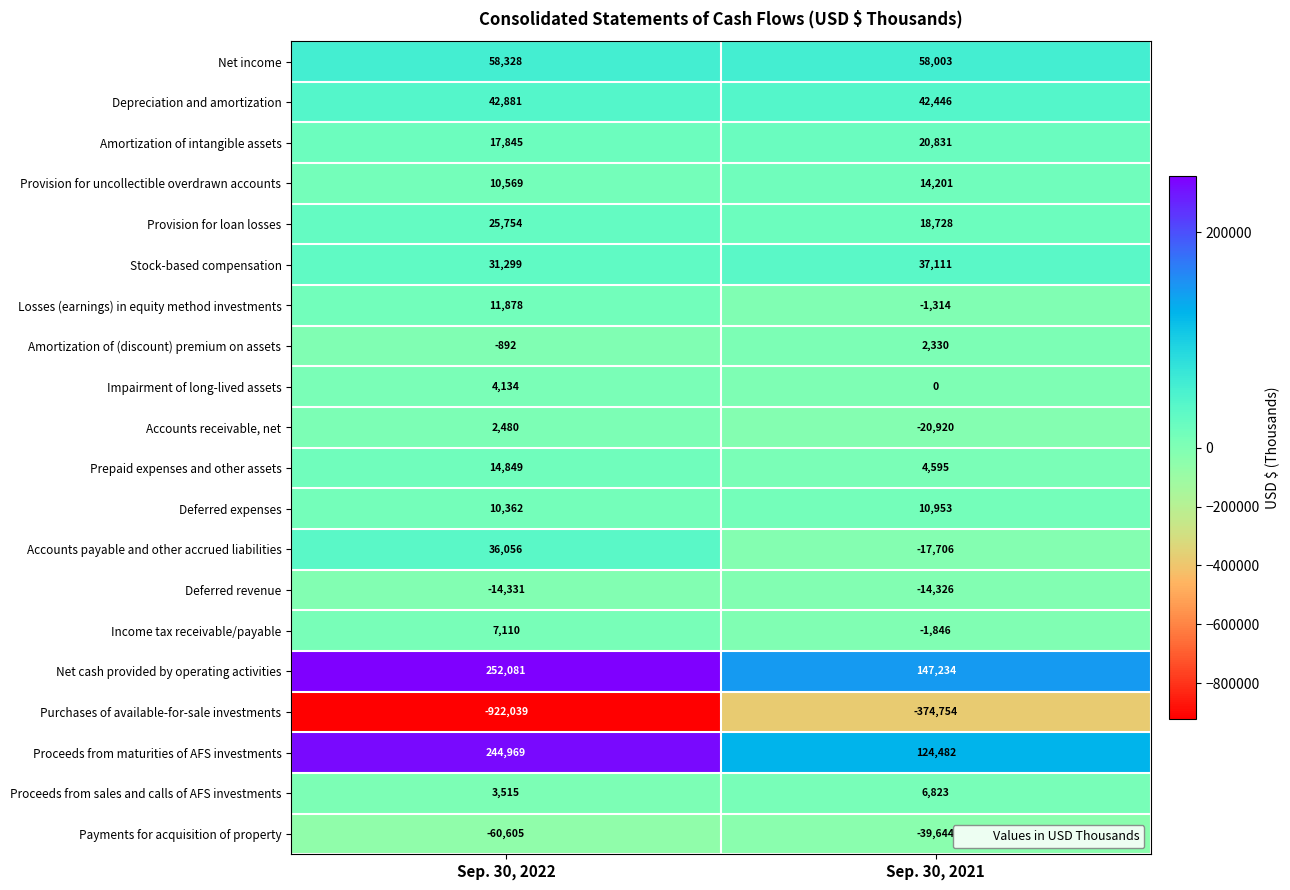

What is the difference between the Depreciation and amortization values at Sep. 30, 2021 and Sep. 30, 2022?

435